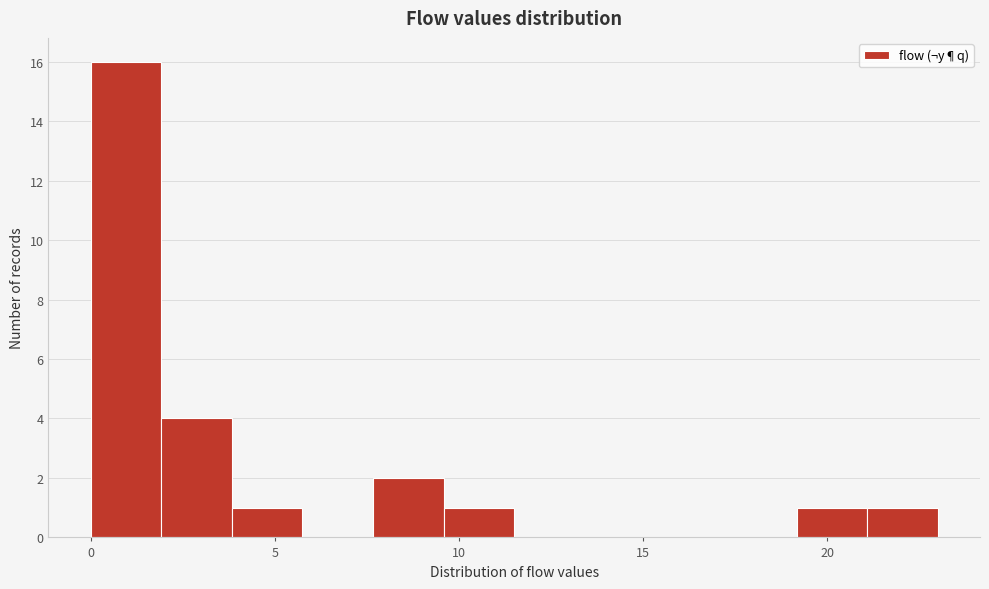

Read against the x-axis, roughly where is the centre of the tallest bar?

1.0